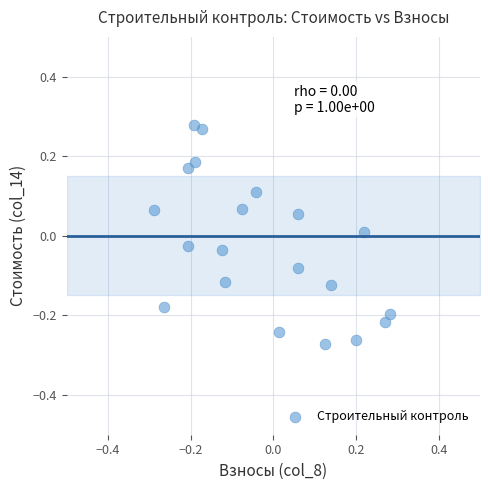

What is the range of Y values (max minus min)?

0.6